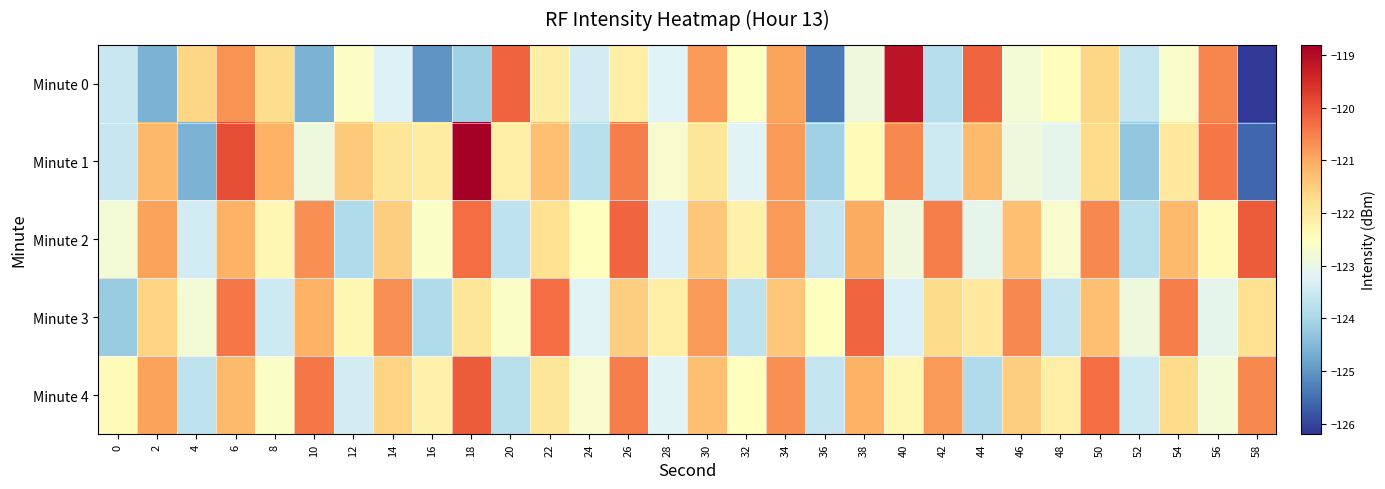

Which series has the largest total across all categories?

Minute 2